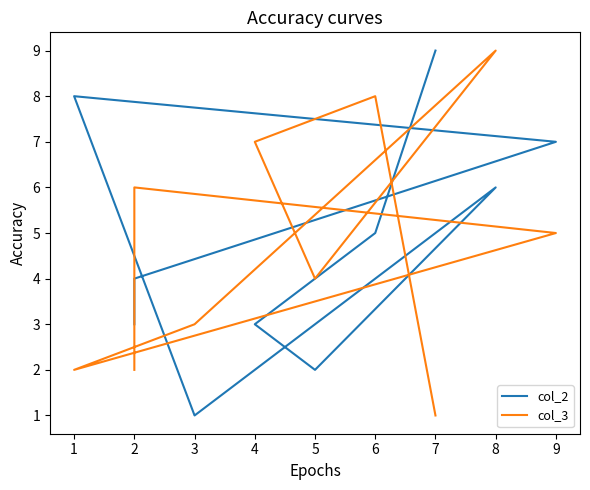

How many lines are shown in the chart?

2